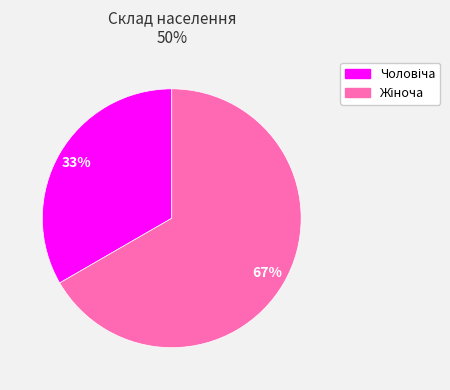

How many slices are in this pie chart?

2